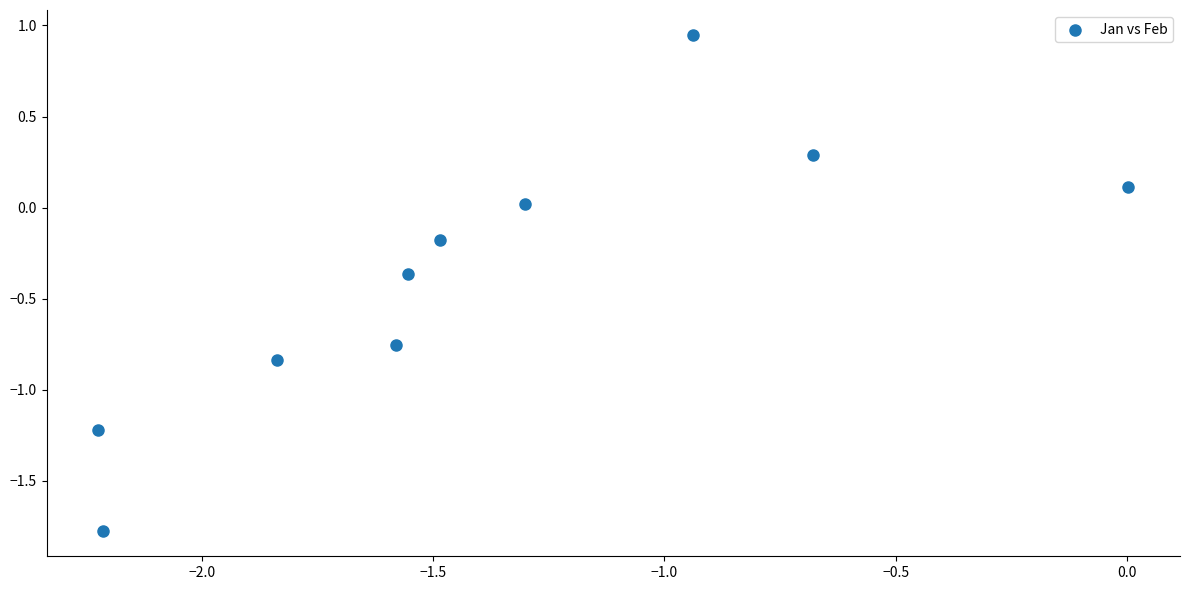

What is the range of Y values (max minus min)?

2.7